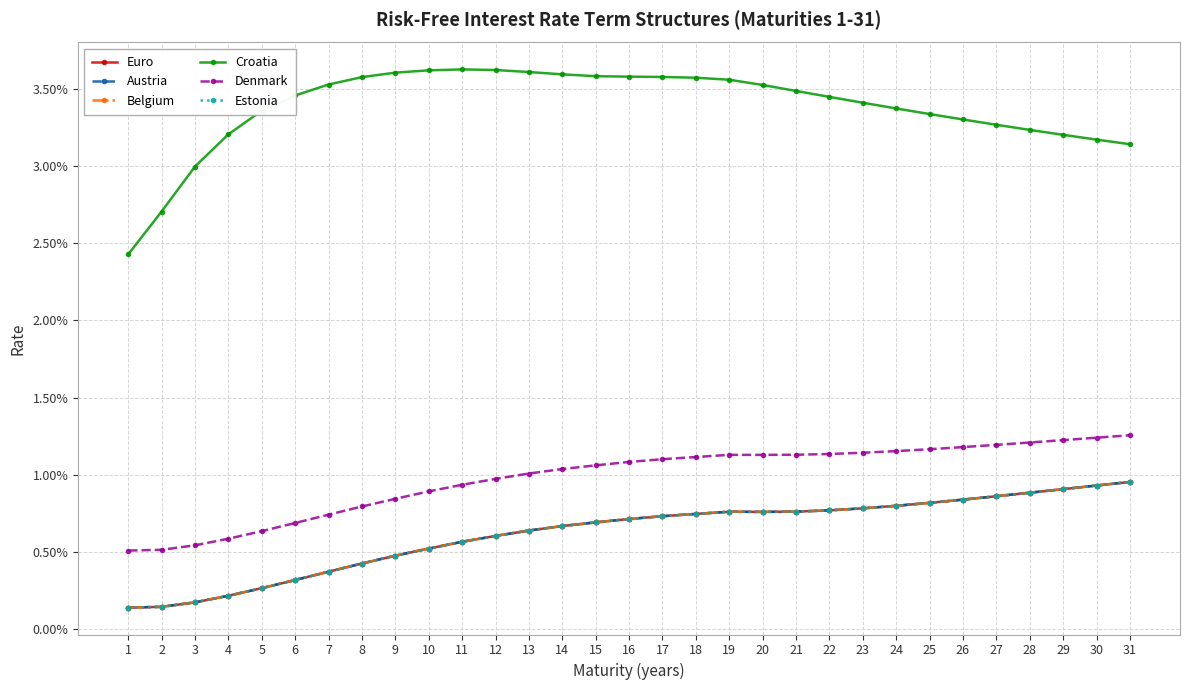

Does the chart have visible grid lines?

Yes